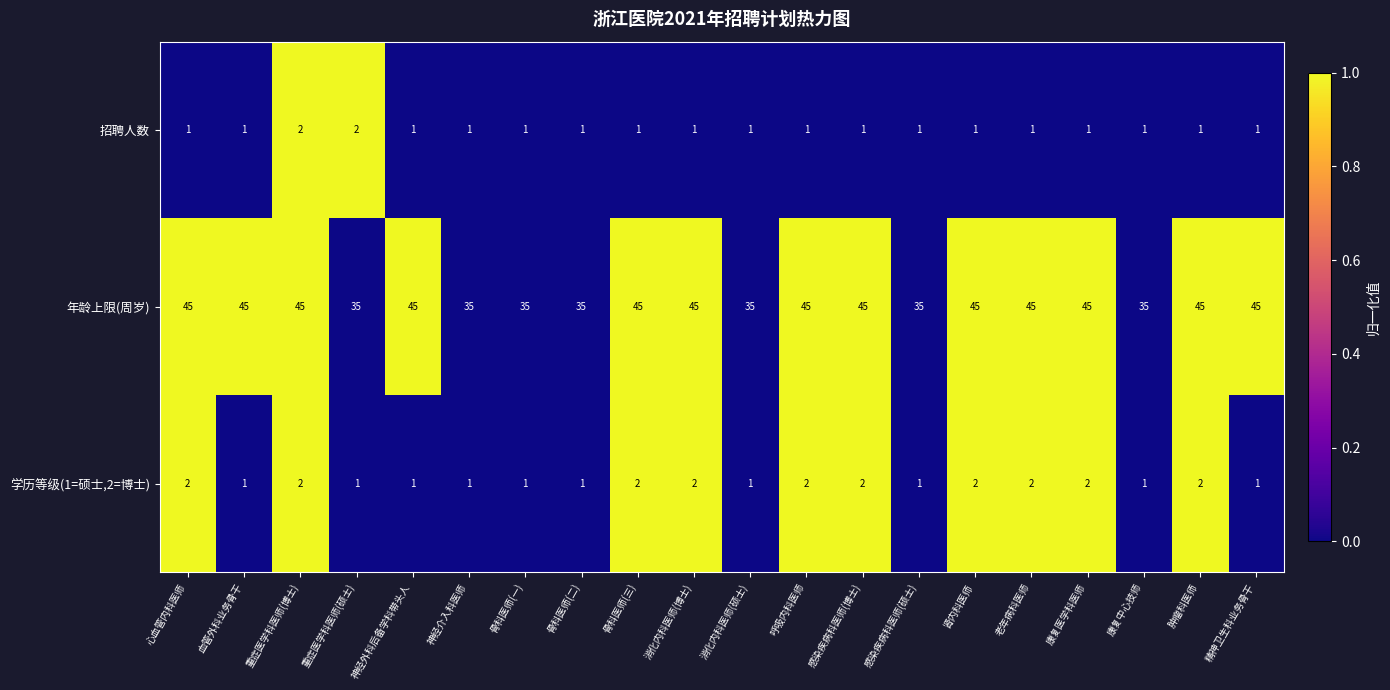

The value of 学历等级(1=硕士,2=博士) at 骨科医师(二) is 1. True or false?

True